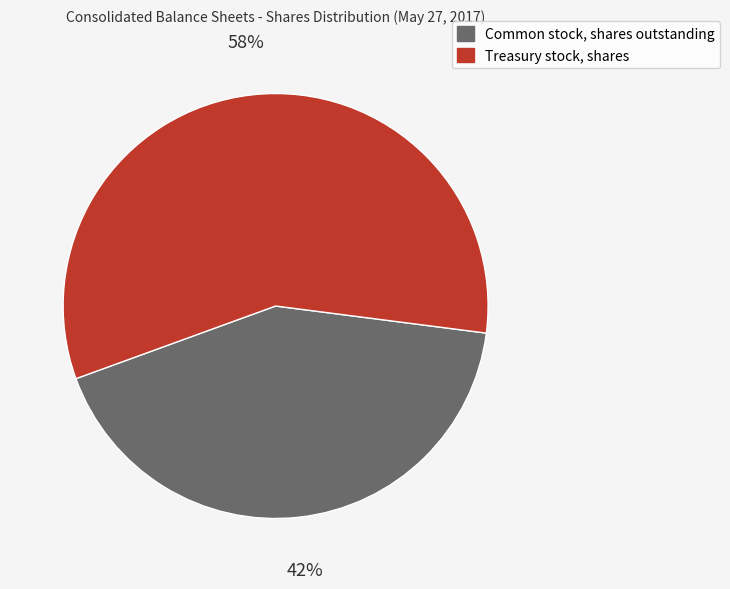

Rank the categories by value from lowest to highest.

Common stock, shares outstanding, Treasury stock, shares